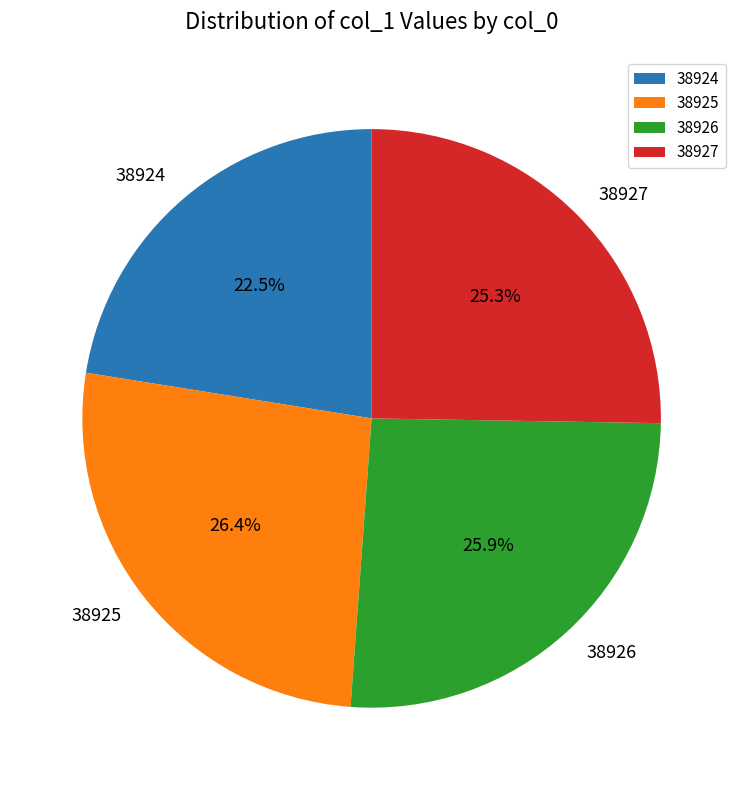

Which has a higher value, 38927 or 38924?

38927